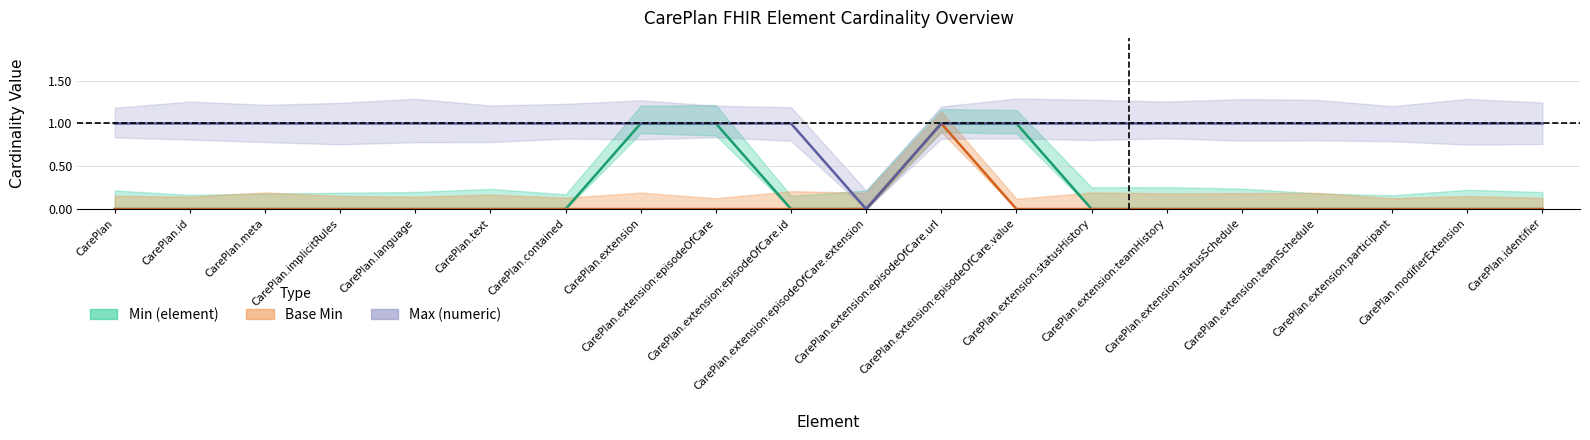

Reading left to right, extract all data points from this chart.

Min (element): CarePlan=0	CarePlan.id=0	CarePlan.meta=0	CarePlan.implicitRules=0	CarePlan.language=0	CarePlan.text=0	CarePlan.contained=0	CarePlan.extension=1	CarePlan.extension:episodeOfCare=1	CarePlan.extension:episodeOfCare.id=0	CarePlan.extension:episodeOfCare.extension=0	CarePlan.extension:episodeOfCare.url=1	CarePlan.extension:episodeOfCare.value=1	CarePlan.extension:statusHistory=0	CarePlan.extension:teamHistory=0	CarePlan.extension:statusSchedule=0	CarePlan.extension:teamSchedule=0	CarePlan.extension:participant=0	CarePlan.modifierExtension=0	CarePlan.identifier=0
Base Min: CarePlan=0	CarePlan.id=0	CarePlan.meta=0	CarePlan.implicitRules=0	CarePlan.language=0	CarePlan.text=0	CarePlan.contained=0	CarePlan.extension=0	CarePlan.extension:episodeOfCare=0	CarePlan.extension:episodeOfCare.id=0	CarePlan.extension:episodeOfCare.extension=0	CarePlan.extension:episodeOfCare.url=1	CarePlan.extension:episodeOfCare.value=0	CarePlan.extension:statusHistory=0	CarePlan.extension:teamHistory=0	CarePlan.extension:statusSchedule=0	CarePlan.extension:teamSchedule=0	CarePlan.extension:participant=0	CarePlan.modifierExtension=0	CarePlan.identifier=0
Max (numeric): CarePlan=1	CarePlan.id=1	CarePlan.meta=1	CarePlan.implicitRules=1	CarePlan.language=1	CarePlan.text=1	CarePlan.contained=1	CarePlan.extension=1	CarePlan.extension:episodeOfCare=1	CarePlan.extension:episodeOfCare.id=1	CarePlan.extension:episodeOfCare.extension=0	CarePlan.extension:episodeOfCare.url=1	CarePlan.extension:episodeOfCare.value=1	CarePlan.extension:statusHistory=1	CarePlan.extension:teamHistory=1	CarePlan.extension:statusSchedule=1	CarePlan.extension:teamSchedule=1	CarePlan.extension:participant=1	CarePlan.modifierExtension=1	CarePlan.identifier=1